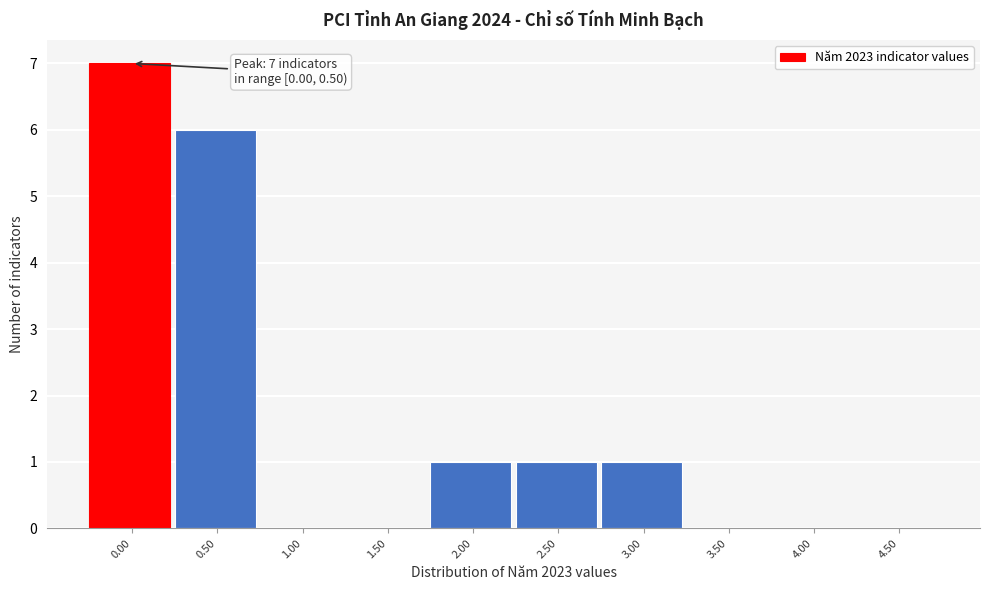

Reading right to left, what are all the values shown in this chart?

4.50=0	4.00=0	3.50=0	3.00=1	2.50=1	2.00=1	1.50=0	1.00=0	0.50=6	0.00=7